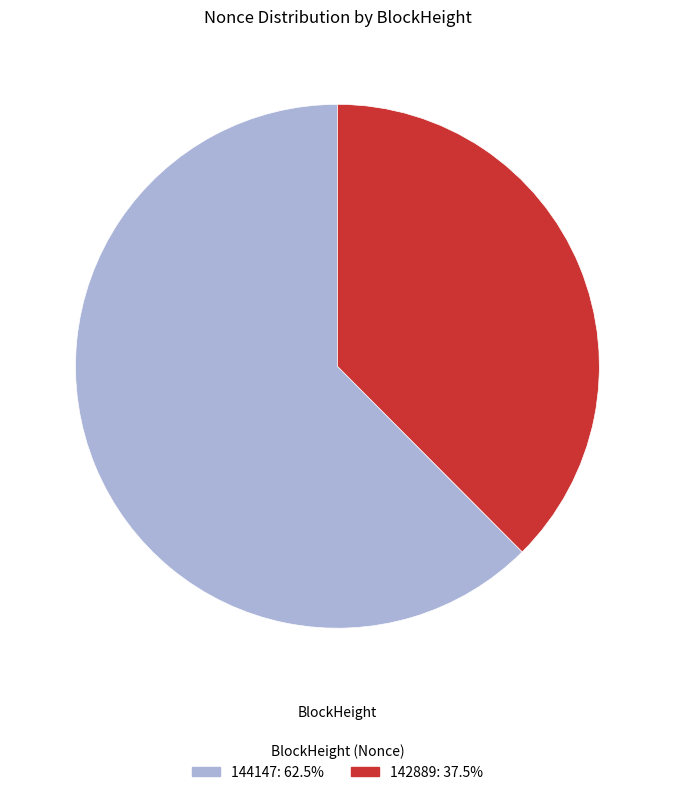

Do 144147 and 142889 together represent more than half of the pie?

Yes